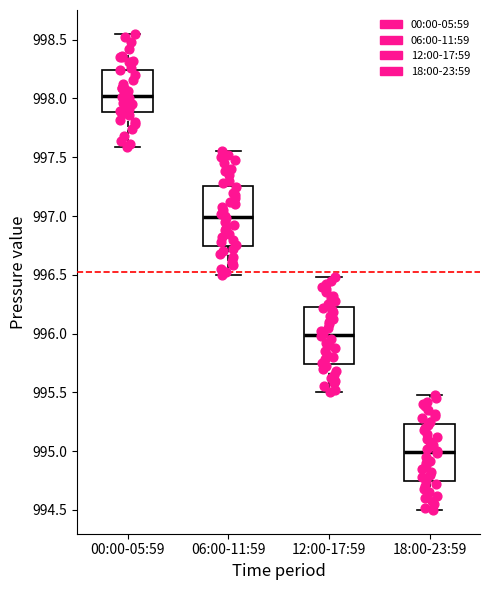

Which box's median line is the lowest?

18:00-23:59